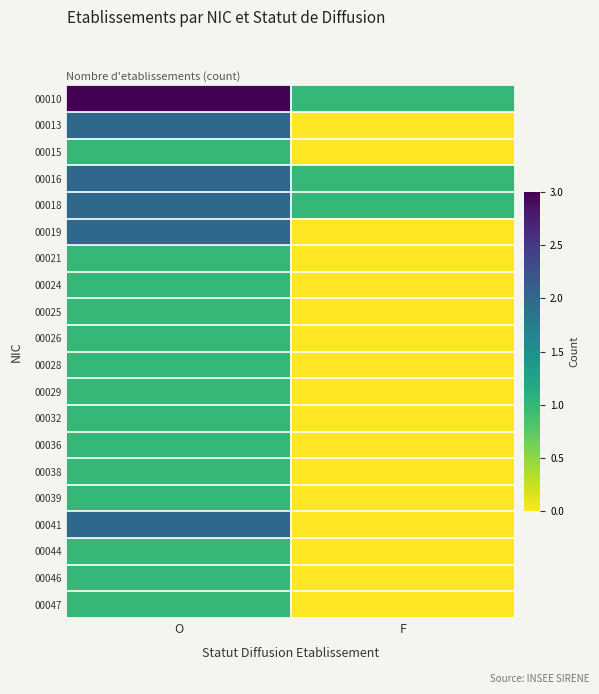

At how many categories does at least one series exceed 2?

1